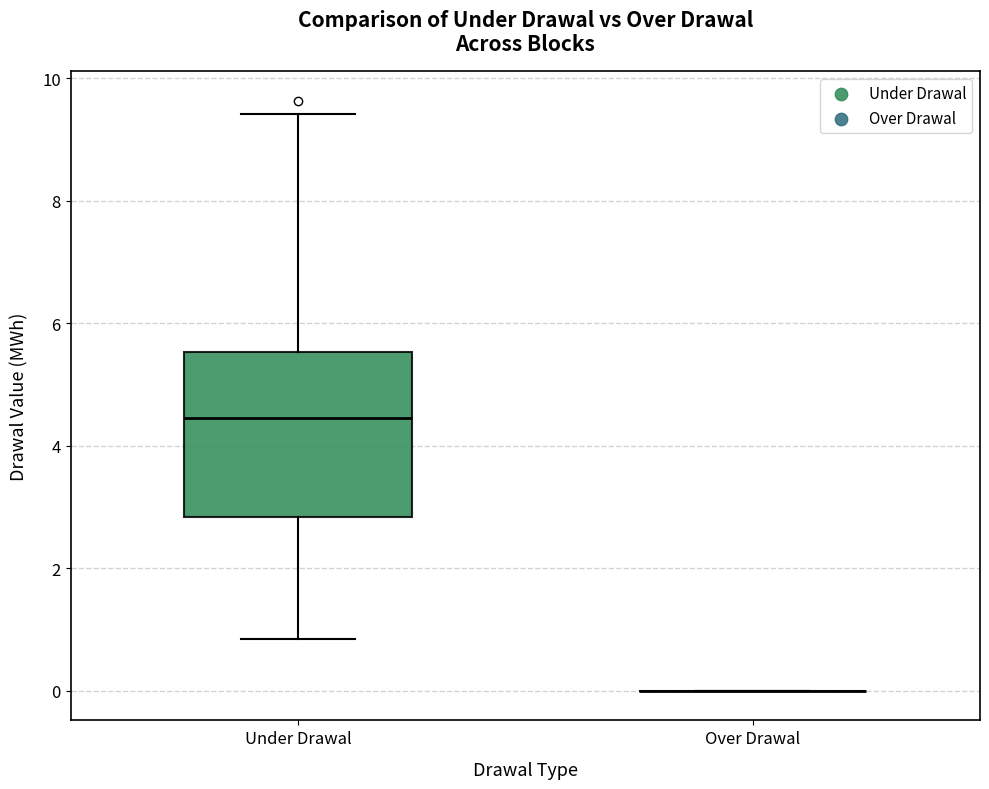

Reading left to right, read every box against the y-axis: the position of its median line, the range the box covers, and the ends of its whiskers. The values are not printed on the chart, so give them approximately, as read against the axis.

Under Drawal: median 4.4, box 2.8 to 5.6, whiskers 0.8 to 9.4
Over Drawal: box collapsed to a line at 0.0, whiskers 0.0 to 0.0